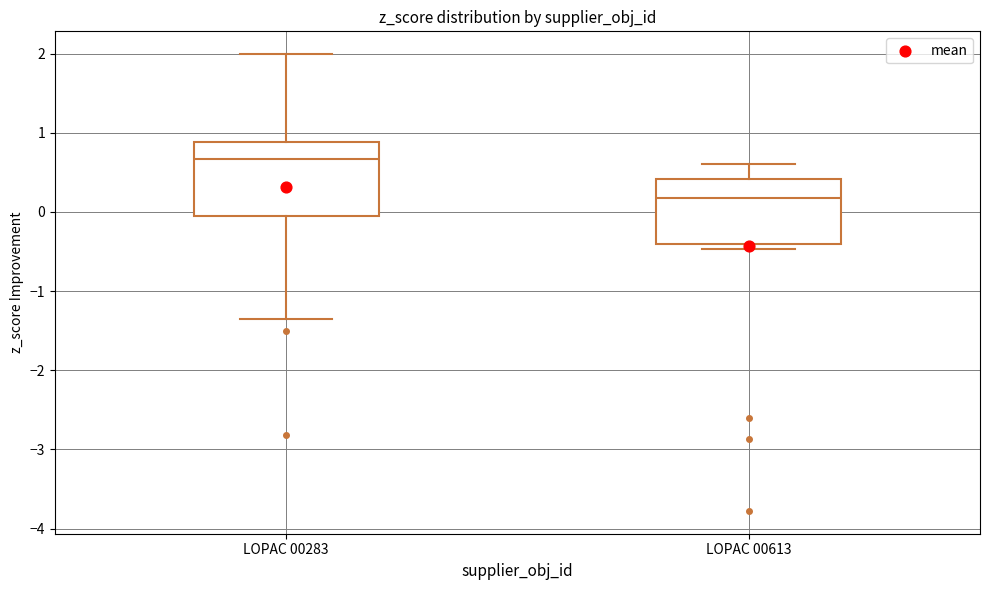

Where does the median line of the box for LOPAC 00283 sit on the y-axis? The values are not printed on the chart, so give them approximately, as read against the axis.

0.7